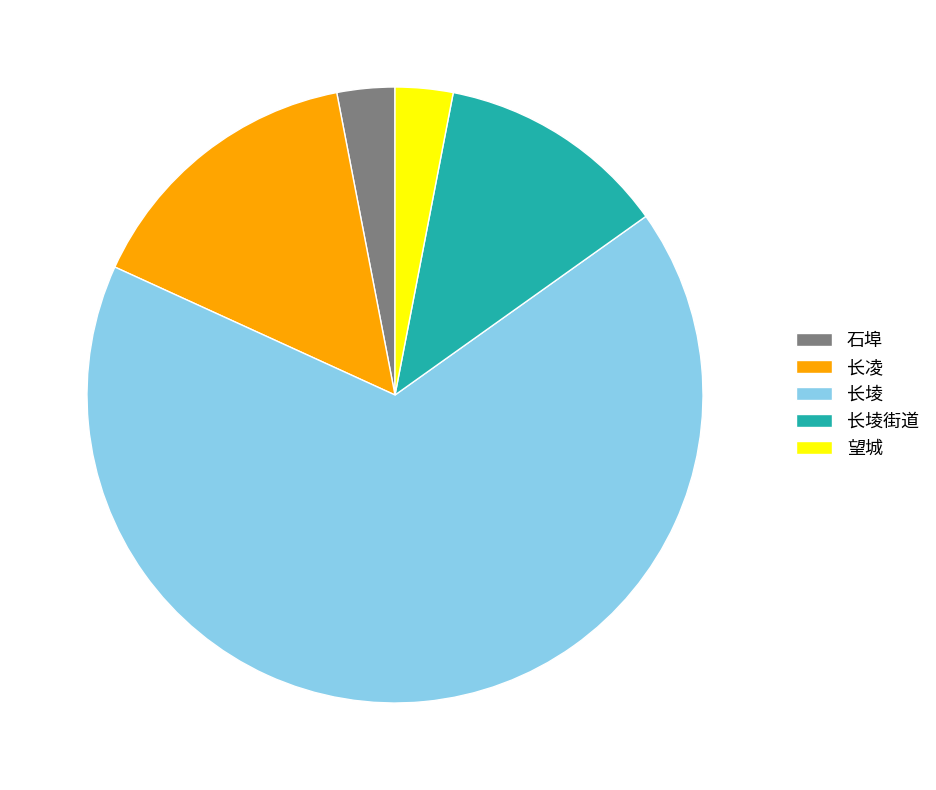

Which category has the biggest portion of the pie?

长堎